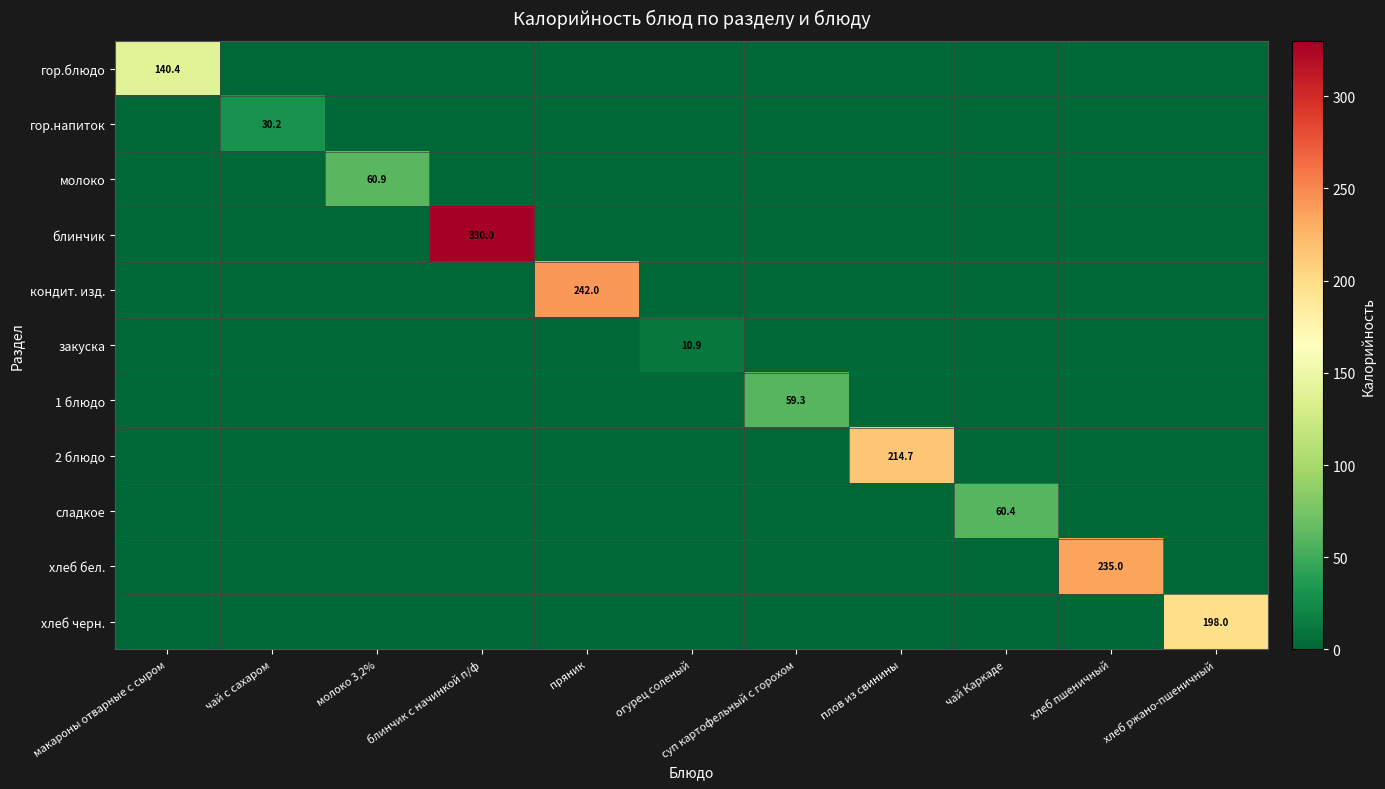

True or false: сладкое has a value of 60.4 at чай Каркаде.

True